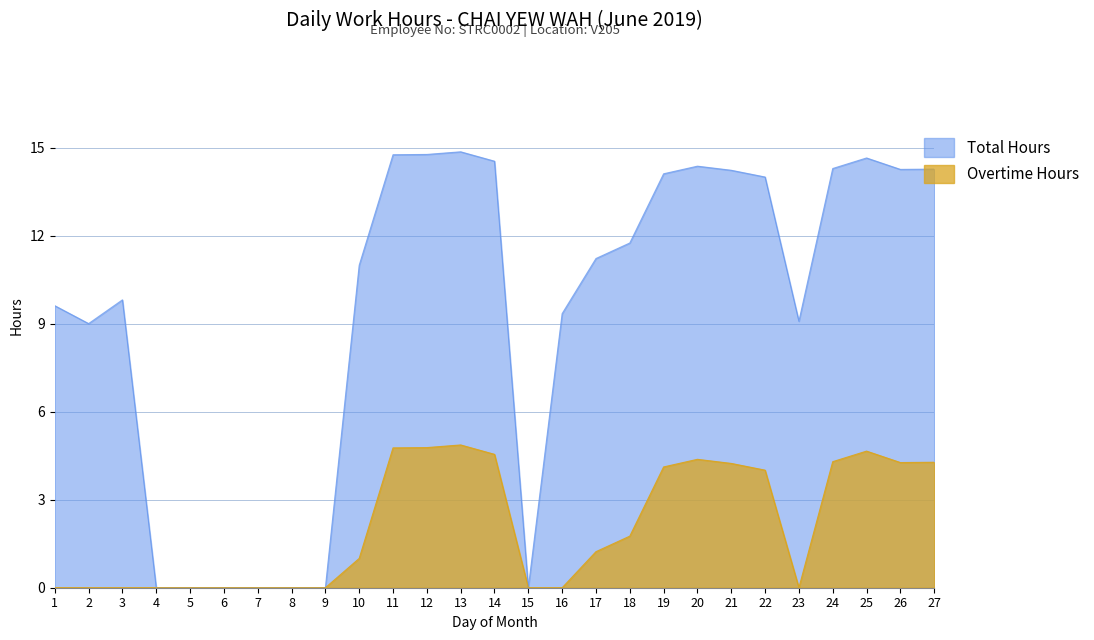

At 1, list the series in order from largest to smallest.

Total Hours, Overtime Hours